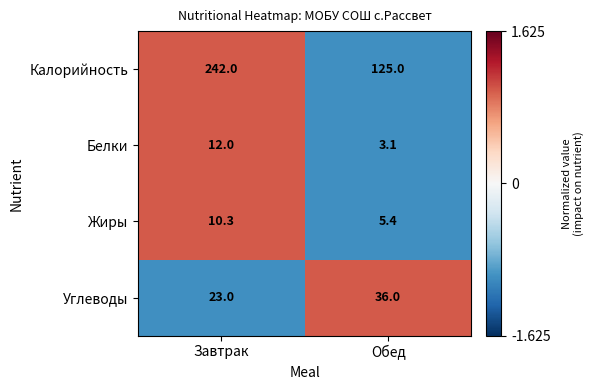

What is the total value across all series at Обед?

169.5